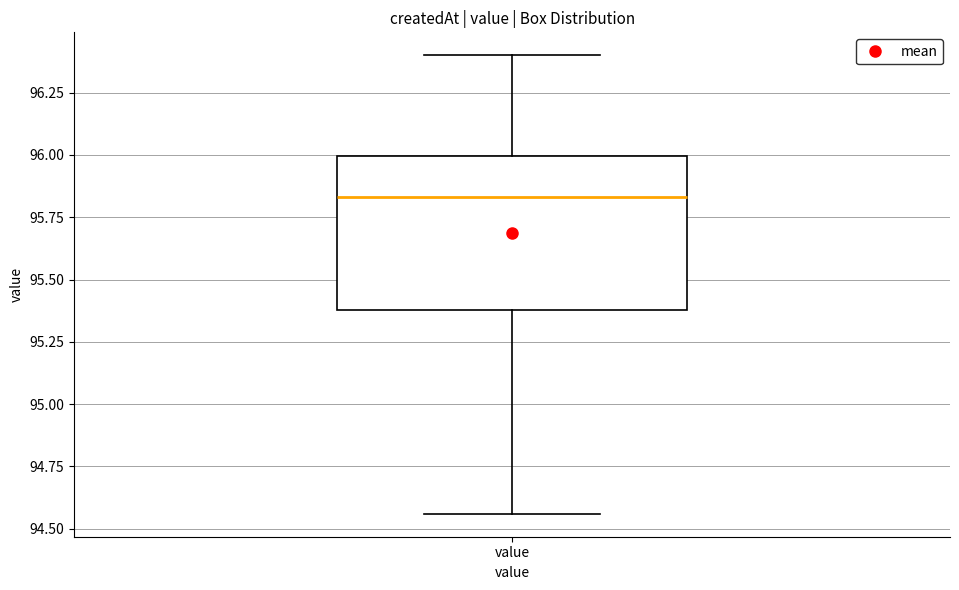

Where is the upper edge of the box for value on the y-axis? The values are not printed on the chart, so give them approximately, as read against the axis.

96.00